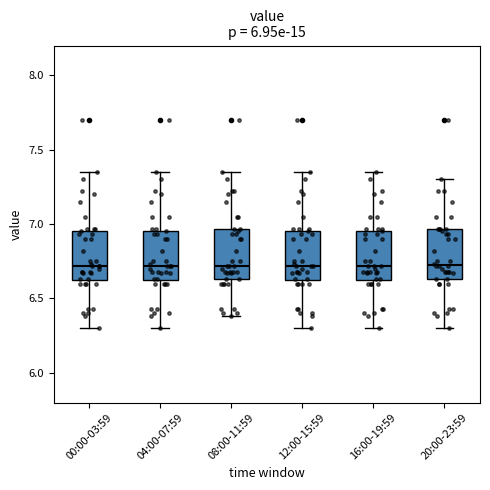

Reading left to right, read every box against the y-axis: the position of its median line, the range the box covers, and the ends of its whiskers. The values are not printed on the chart, so give them approximately, as read against the axis.

00:00-03:59: median 6.70, box 6.60 to 6.95, whiskers 6.30 to 7.35
04:00-07:59: median 6.70, box 6.60 to 6.95, whiskers 6.30 to 7.35
08:00-11:59: median 6.70, box 6.65 to 6.95, whiskers 6.40 to 7.35
12:00-15:59: median 6.70, box 6.60 to 6.95, whiskers 6.30 to 7.35
16:00-19:59: median 6.70, box 6.60 to 6.95, whiskers 6.30 to 7.35
20:00-23:59: median 6.75, box 6.65 to 6.95, whiskers 6.30 to 7.30